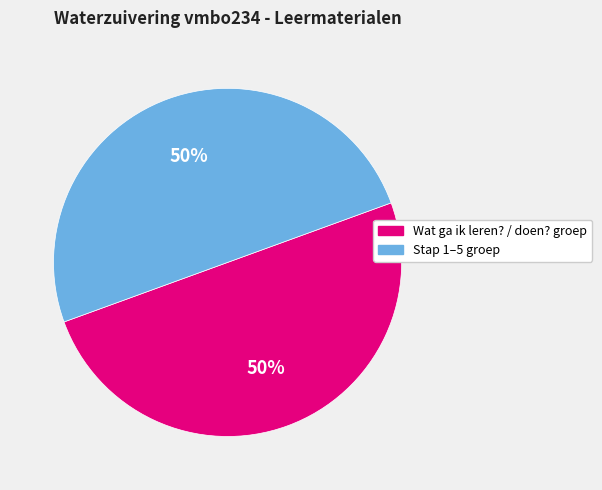

To the nearest percent, what is the average slice percentage?

50%